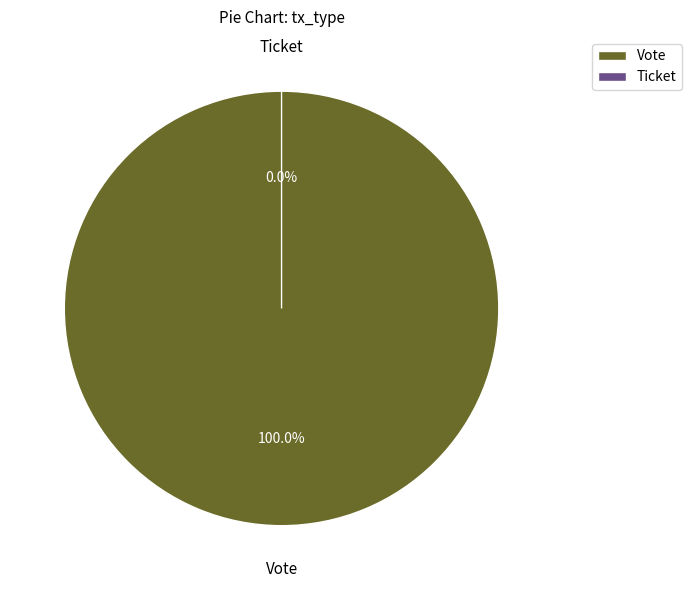

Is there a majority slice in this chart?

Yes